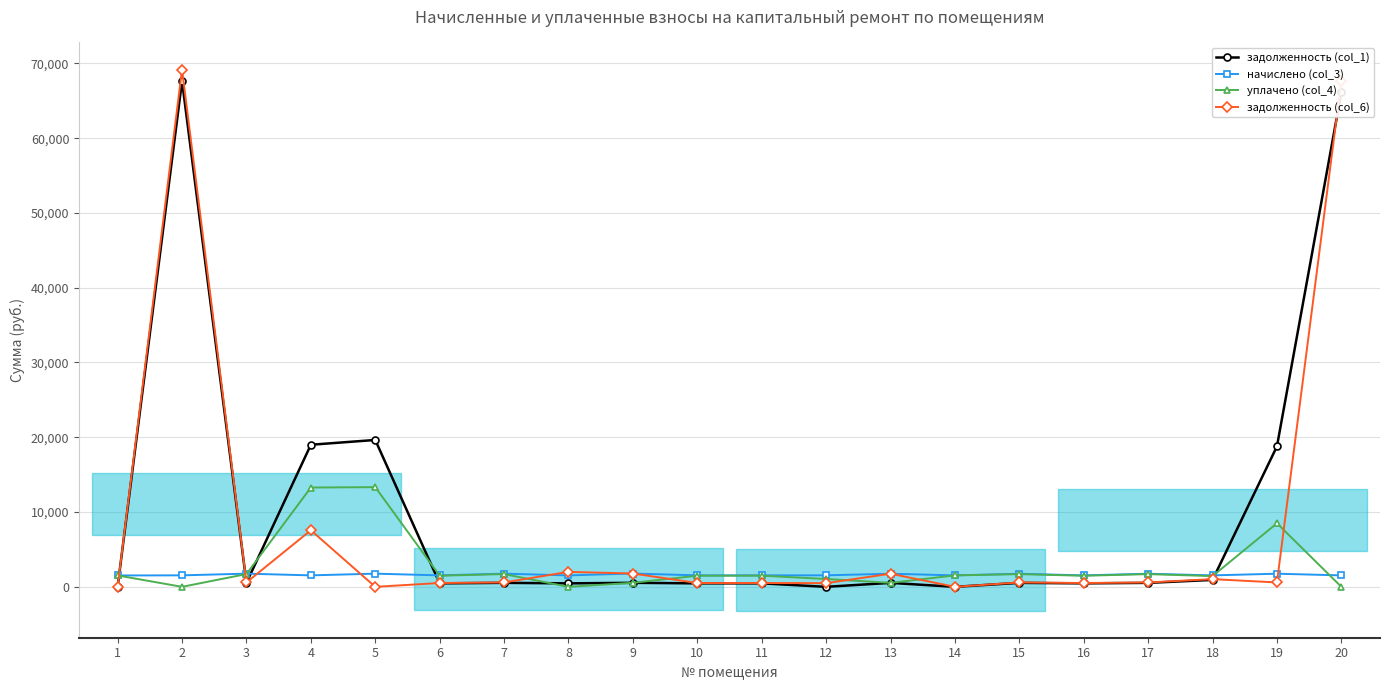

Reading left to right, what are all the values shown in this chart?

задолженность (col_1): 1=0.0	2=67646.3	3=532.5	4=18999.5	5=19640.3	6=463.5	7=532.8	8=463.0	9=538.6	10=463.2	11=464.9	12=0.0	13=529.2	14=0.0	15=529.5	16=462.9	17=529.8	18=925.7	19=18785.7	20=66138.7
начислено (col_3): 1=1521.6	2=1534.8	3=1761.6	4=1532.6	5=1761.6	6=1532.6	7=1761.6	8=1528.2	9=1781.4	10=1532.6	11=1539.2	12=1539.2	13=1752.8	14=1530.4	15=1750.6	16=1530.4	17=1752.8	18=1530.4	19=1755.0	20=1530.4
уплачено (col_4): 1=1521.6	2=0.0	3=1707.0	4=13279.1	5=13330.0	6=1485.3	7=1707.2	8=0.0	9=539.5	10=1486.0	11=1489.3	12=1050.0	13=529.8	14=1529.3	15=1696.5	16=1483.1	17=1698.5	18=1438.0	19=8497.9	20=0.0
задолженность (col_6): 1=0.0	2=69181.1	3=587.1	4=7569.1	5=0.0	6=510.9	7=587.2	8=1998.5	9=1782.3	10=509.8	11=512.4	12=489.2	13=1753.9	14=0.5	15=583.5	16=510.1	17=584.1	18=1027.8	19=585.0	20=67669.1